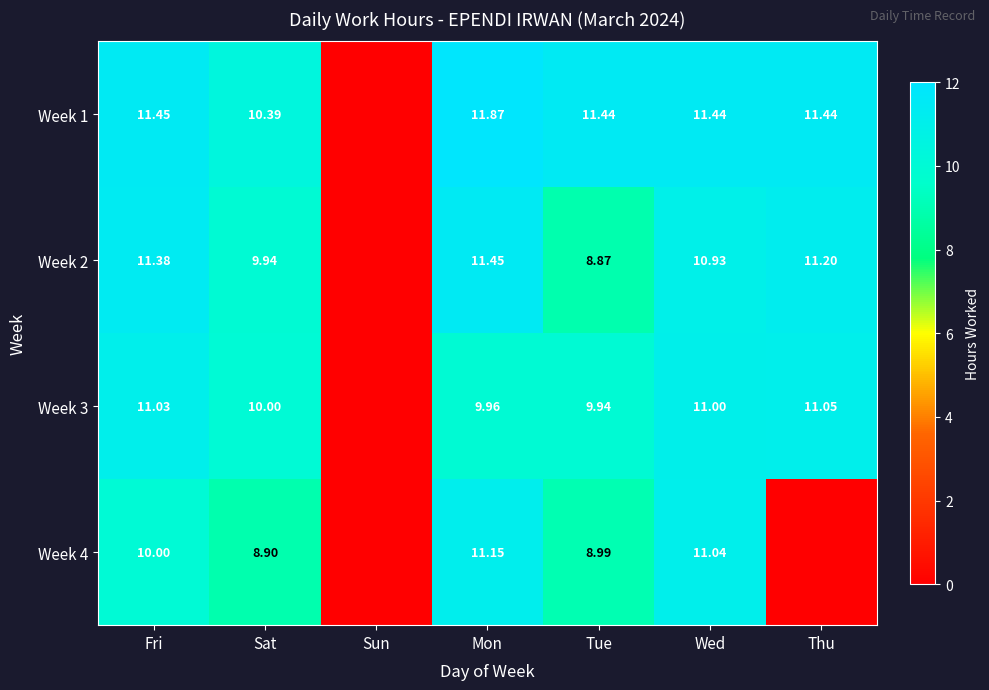

Is the value of Week 1 at Wed greater than the value of Week 2 at Sat?

Yes